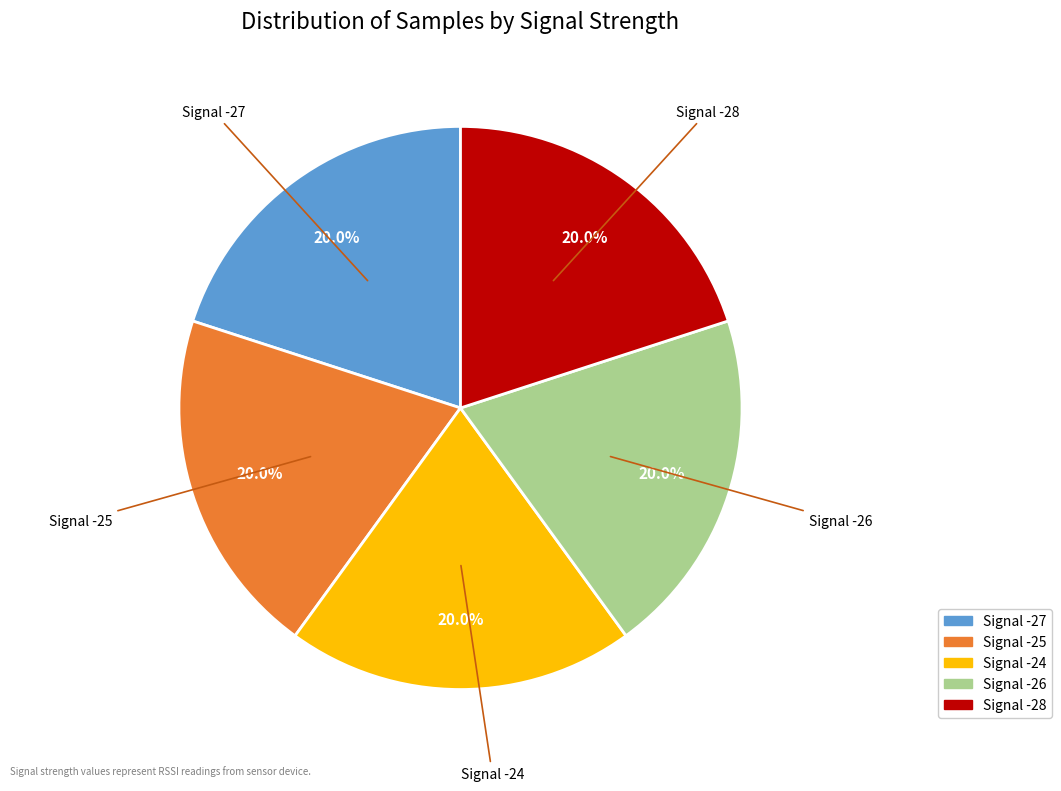

How many segments does this pie chart have?

5